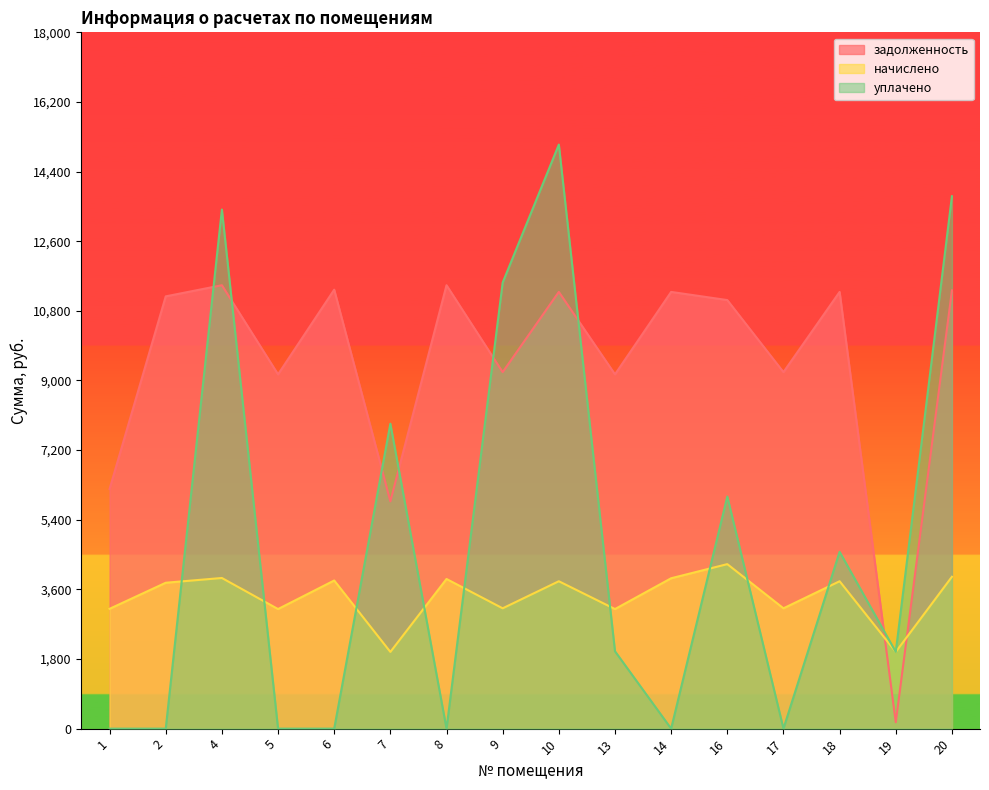

At which category does задолженность reach its first local peak?

4